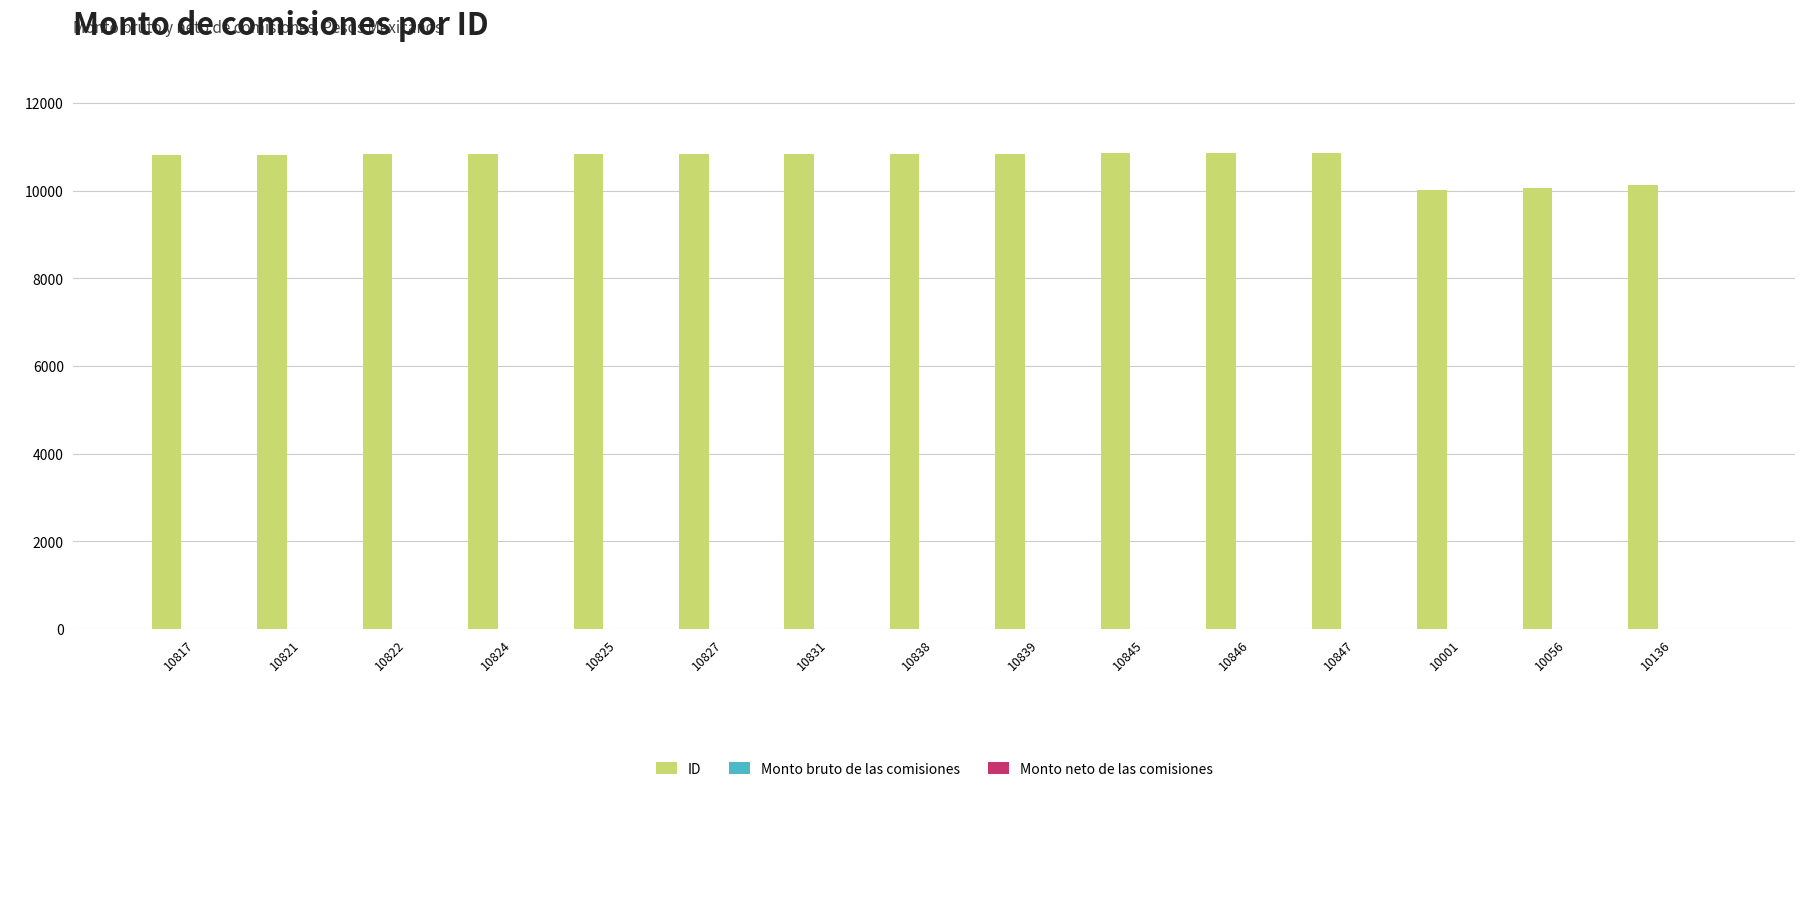

What is the smallest value displayed?

10001